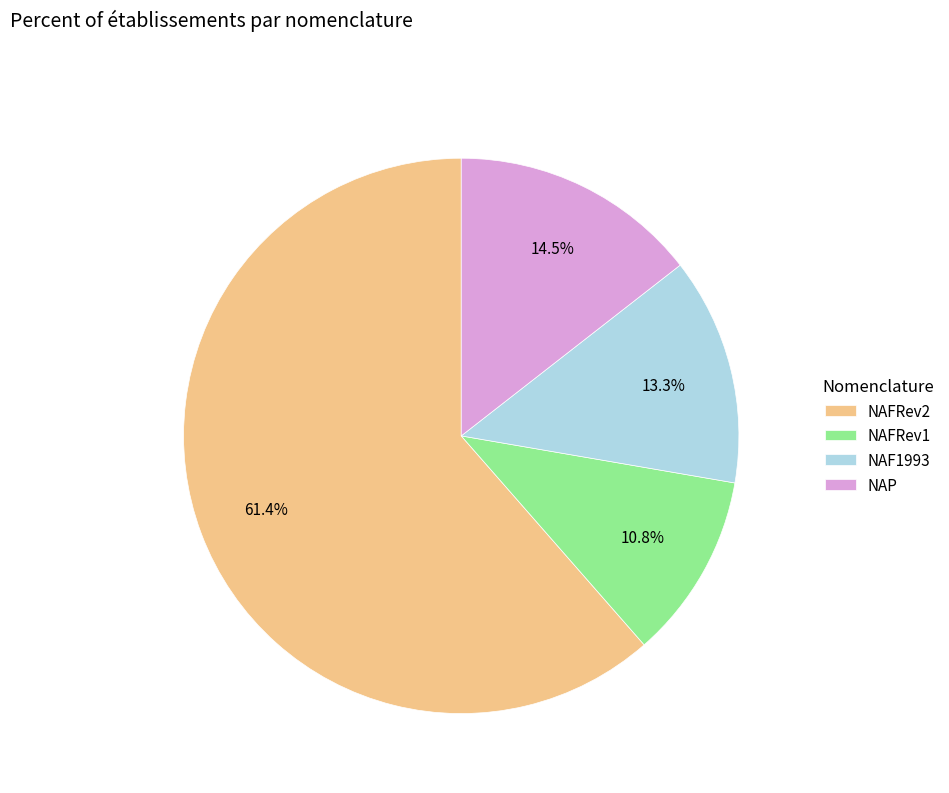

Does NAFRev2 represent more than half of the total?

Yes